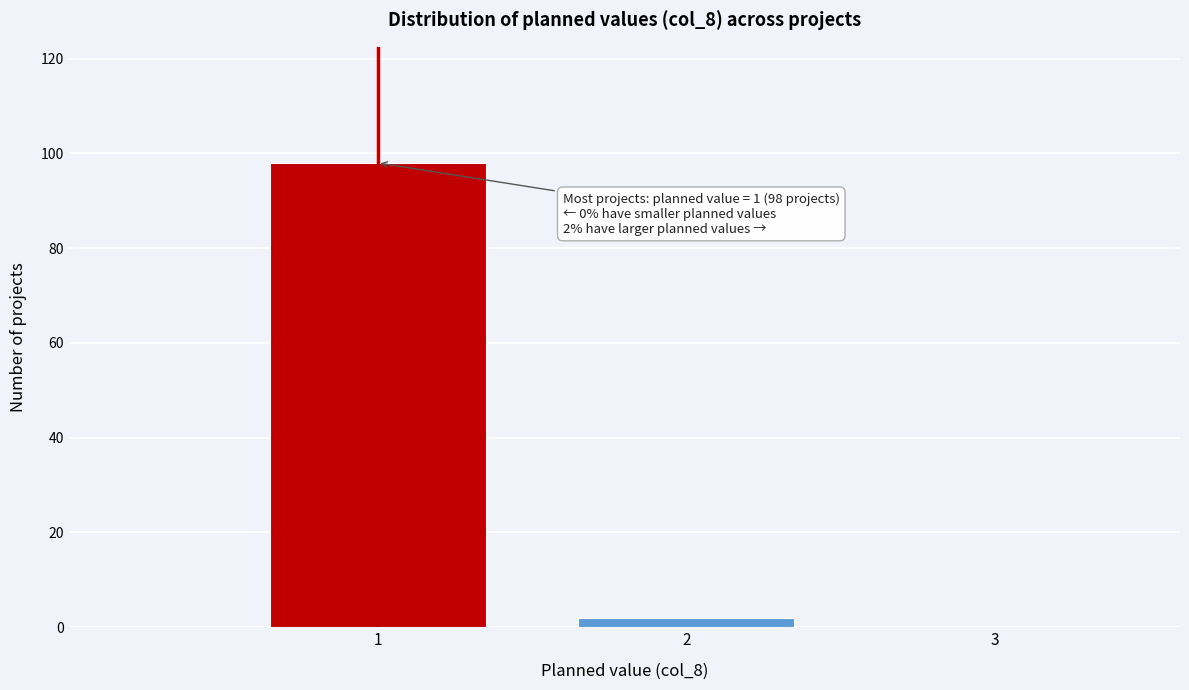

Which range on the x-axis has the tallest bar?

0.5 to 1.5